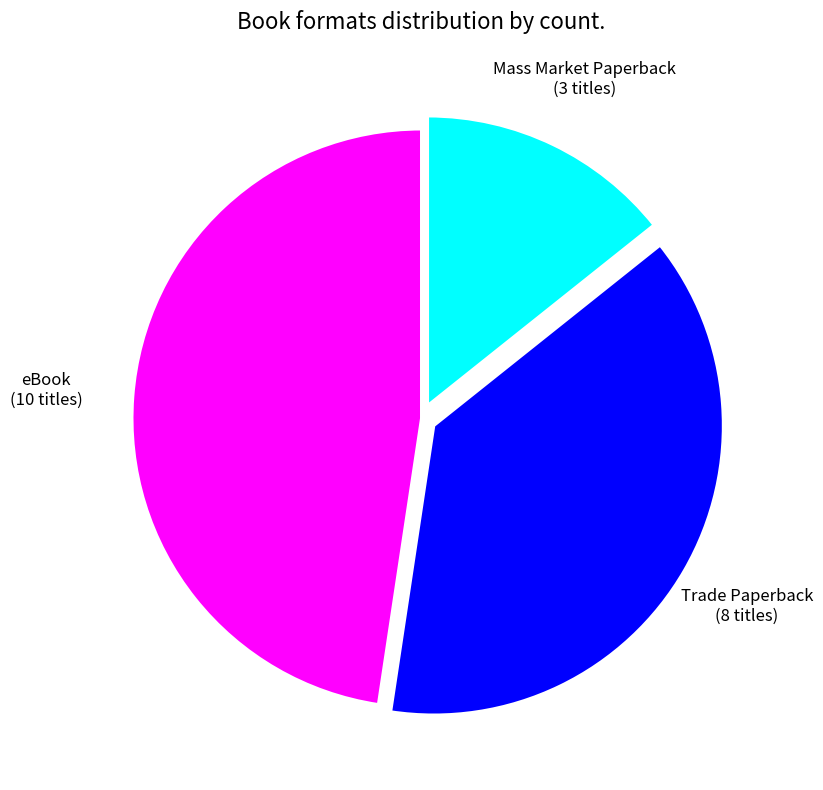

Is the sum of eBook and Trade Paperback greater than half?

Yes